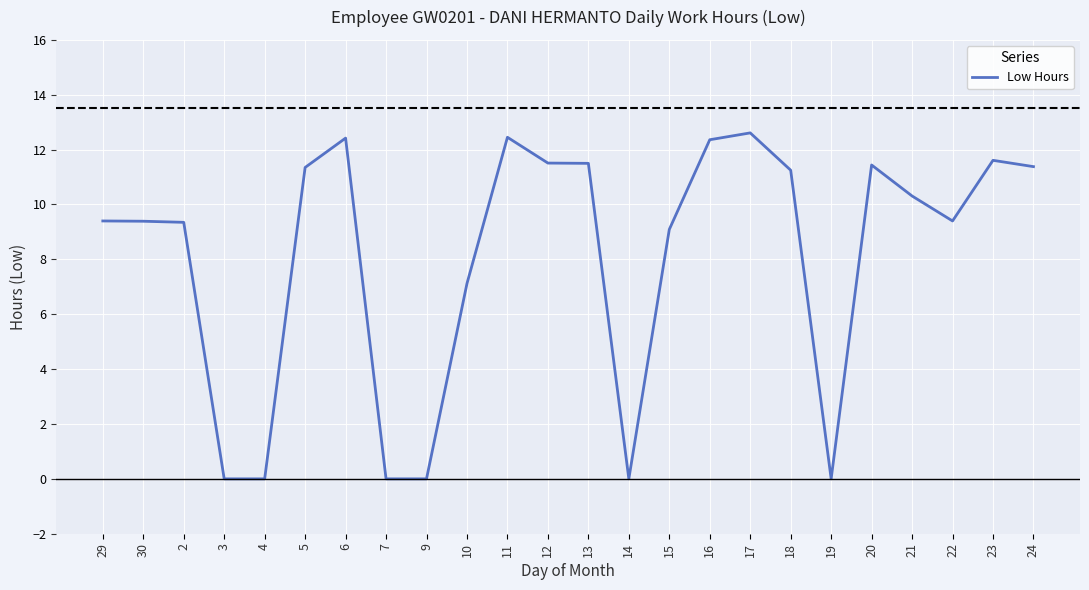

How many lines are shown in the chart?

1